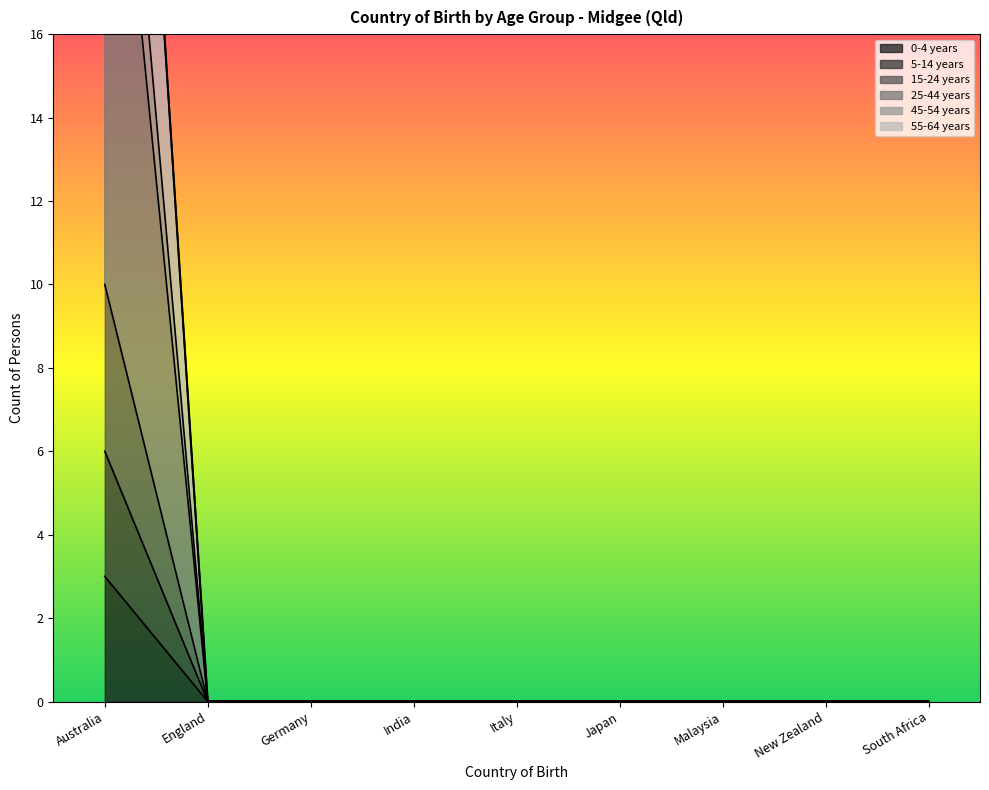

True or false: 25-44 years and 0-4 years intersect in this chart.

False